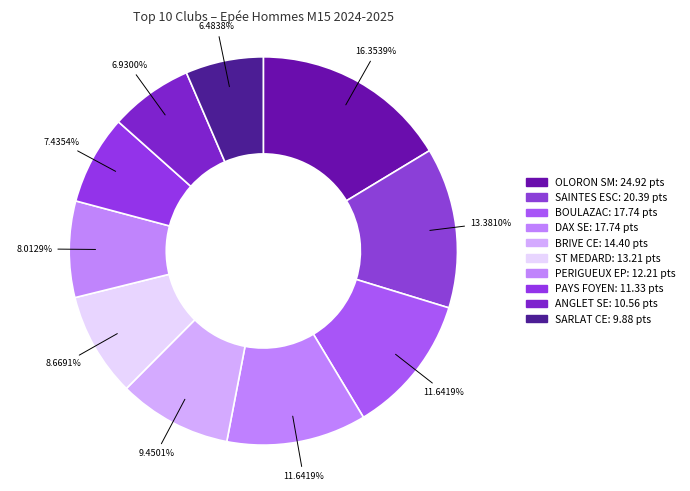

Does DAX SE represent more than half of the total?

No